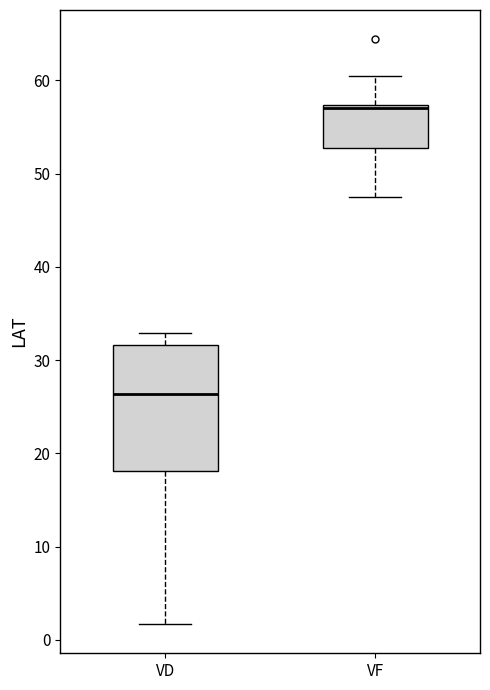

Reading left to right, transcribe this box plot: for each box, give where its median line is, the range the box spans, and where its two whiskers end, as read against the y-axis. The values are not printed on the chart, so give them approximately, as read against the axis.

VD: median 26, box 18 to 32, whiskers 2 to 33
VF: median 57 (just below the box's upper edge), box 53 to 57, whiskers 48 to 61